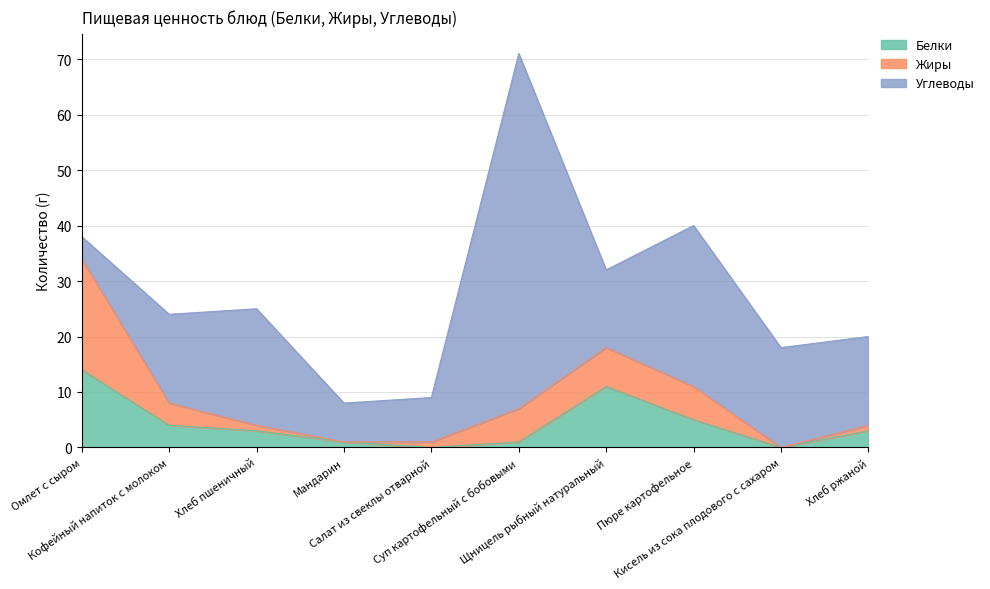

Reading right to left, extract all data points from this chart.

Белки: Хлеб ржаной=3	Кисель из сока плодового с сахаром=0	Пюре картофельное=5	Щницель рыбный натуральный=11	Суп картофельный с бобовыми=1	Салат из свеклы отварной=0	Мандарин=1	Хлеб пшеничный=3	Кофейный напиток с молоком=4	Омлет с сыром=14
Жиры: Хлеб ржаной=1	Кисель из сока плодового с сахаром=0	Пюре картофельное=6	Щницель рыбный натуральный=7	Суп картофельный с бобовыми=6	Салат из свеклы отварной=1	Мандарин=0	Хлеб пшеничный=1	Кофейный напиток с молоком=4	Омлет с сыром=20
Углеводы: Хлеб ржаной=16	Кисель из сока плодового с сахаром=18	Пюре картофельное=29	Щницель рыбный натуральный=14	Суп картофельный с бобовыми=64	Салат из свеклы отварной=8	Мандарин=7	Хлеб пшеничный=21	Кофейный напиток с молоком=16	Омлет с сыром=4